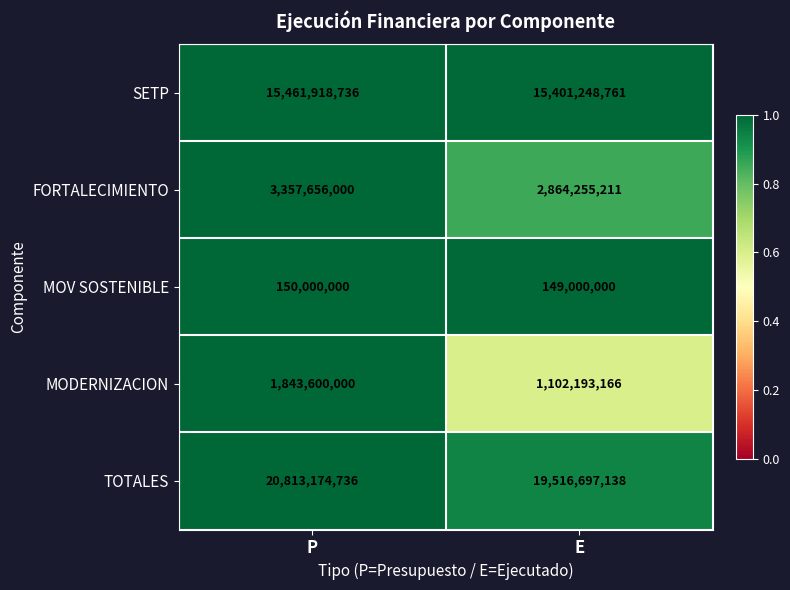

Which series has the largest total across all categories?

TOTALES